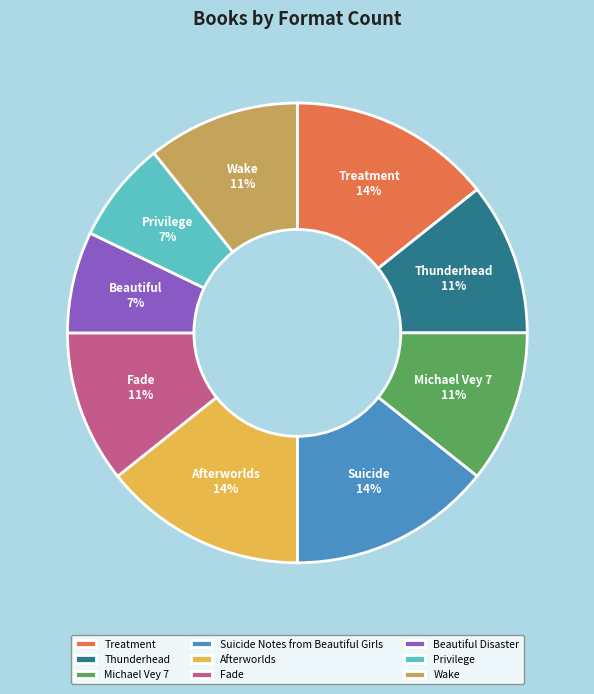

Count the number of slices in the pie.

9